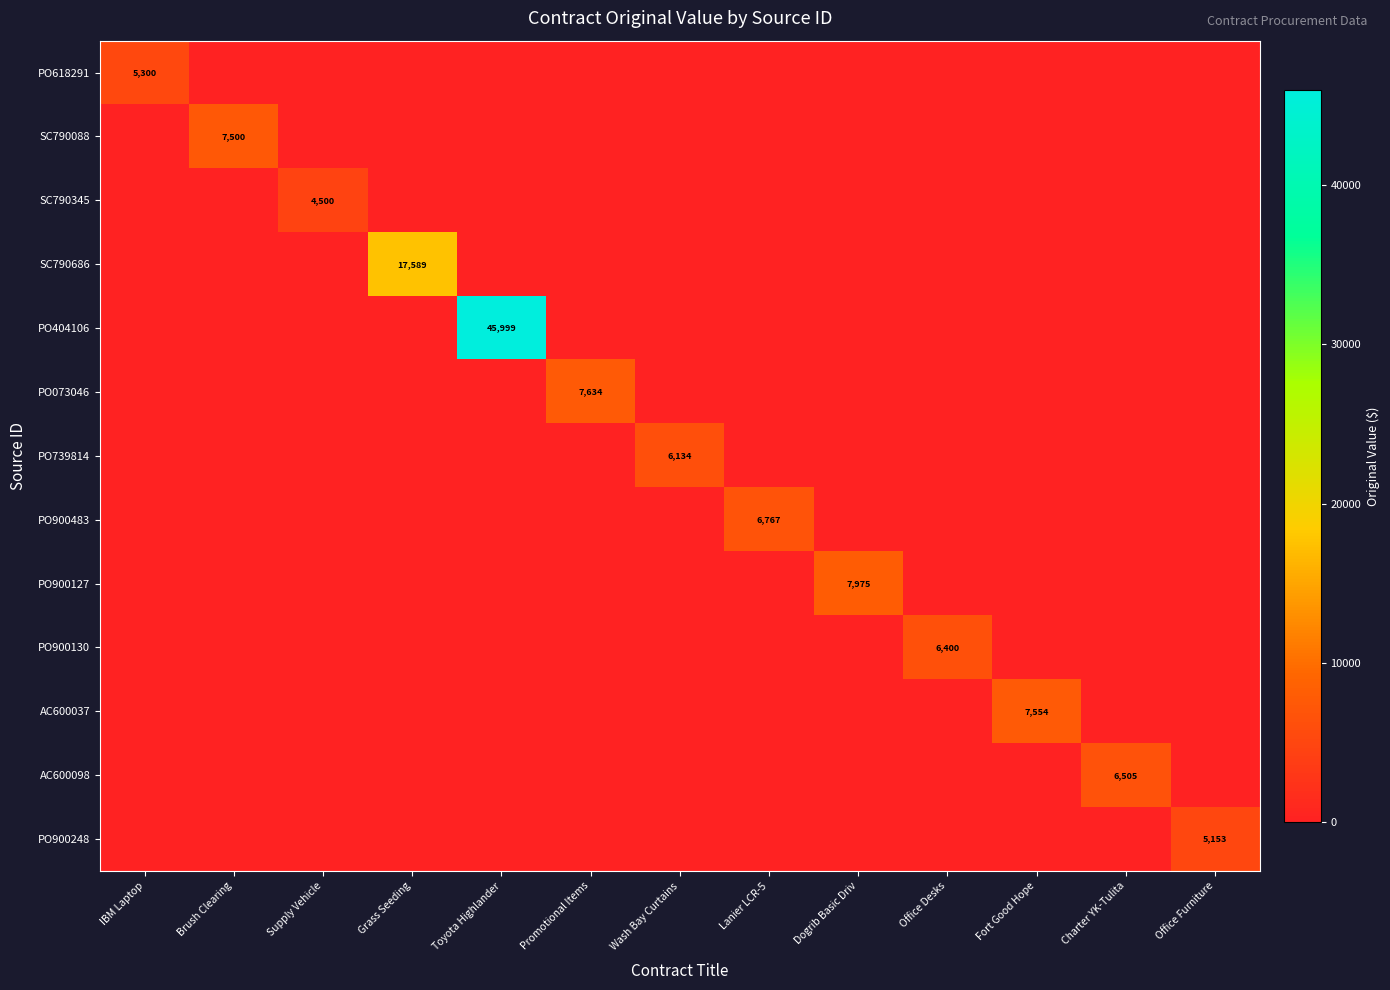

Count the number of categories in the chart.

13